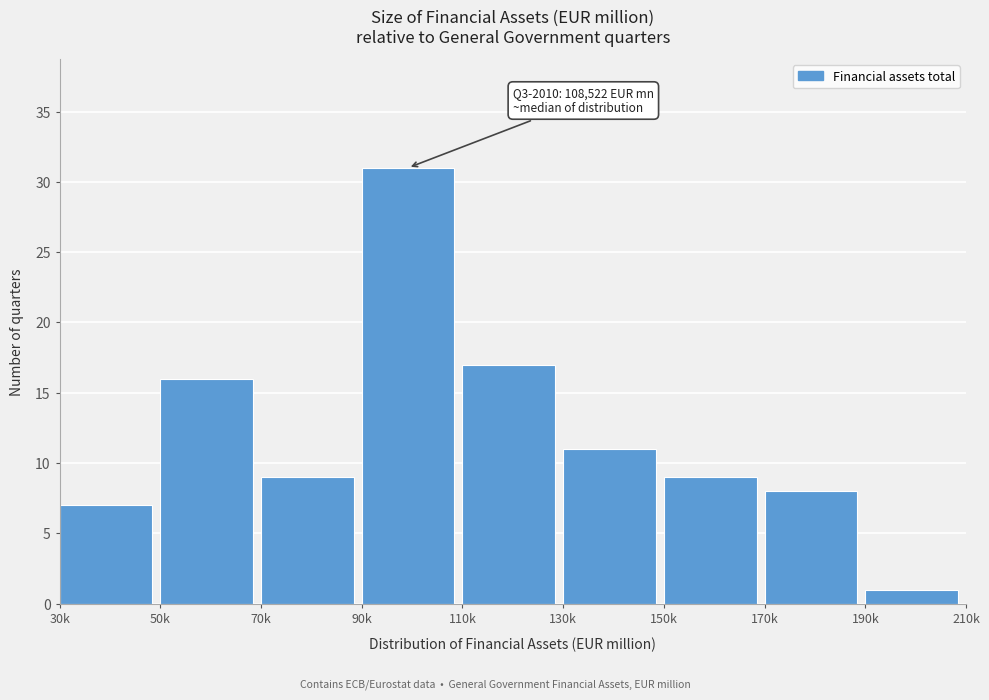

Reading left to right, extract all data points from this chart.

30k=7	50k=16	70k=9	90k=31	110k=17	130k=11	150k=9	170k=8	190k=1